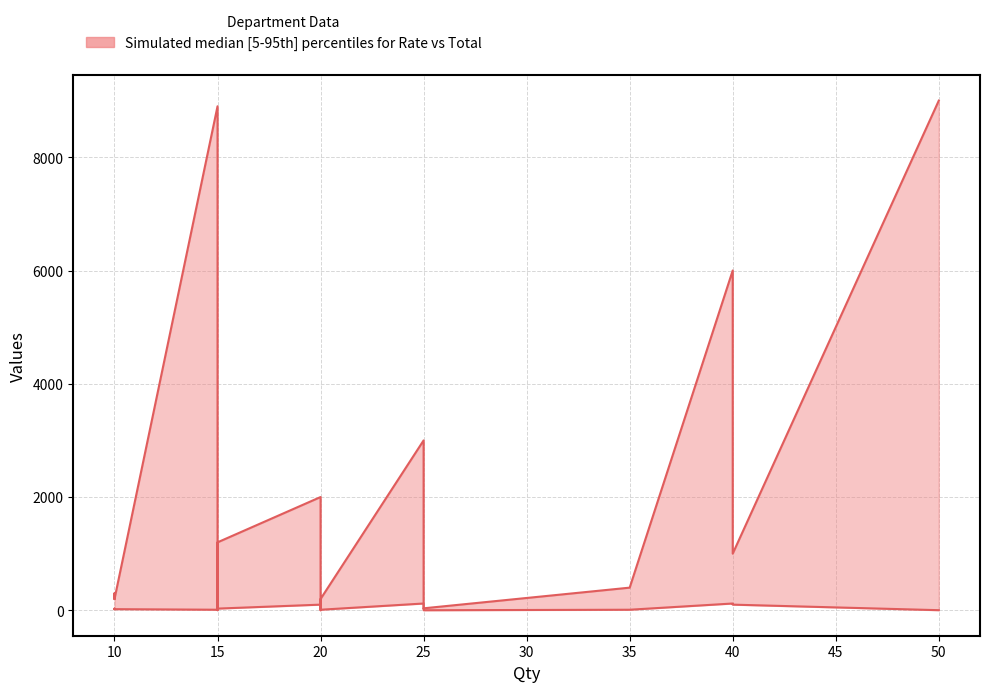

True or false: Rate and Total cross at least once.

False